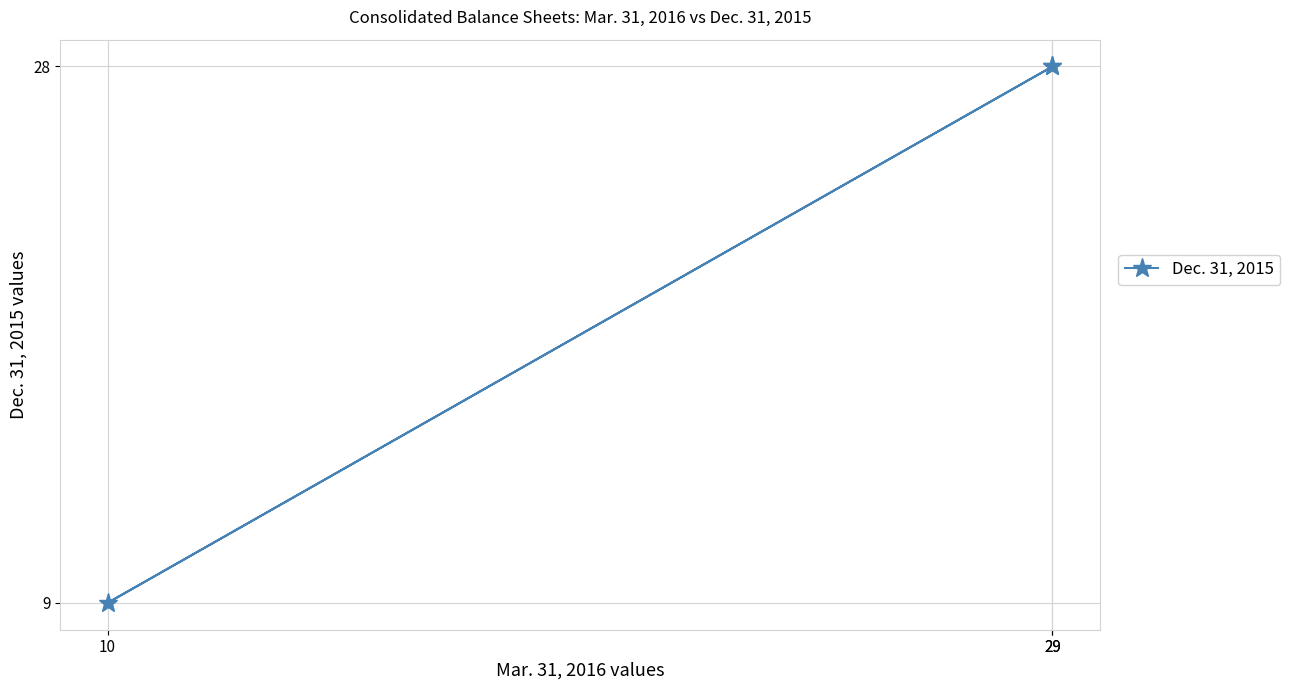

What is the change in value from 10 to 29?

+19